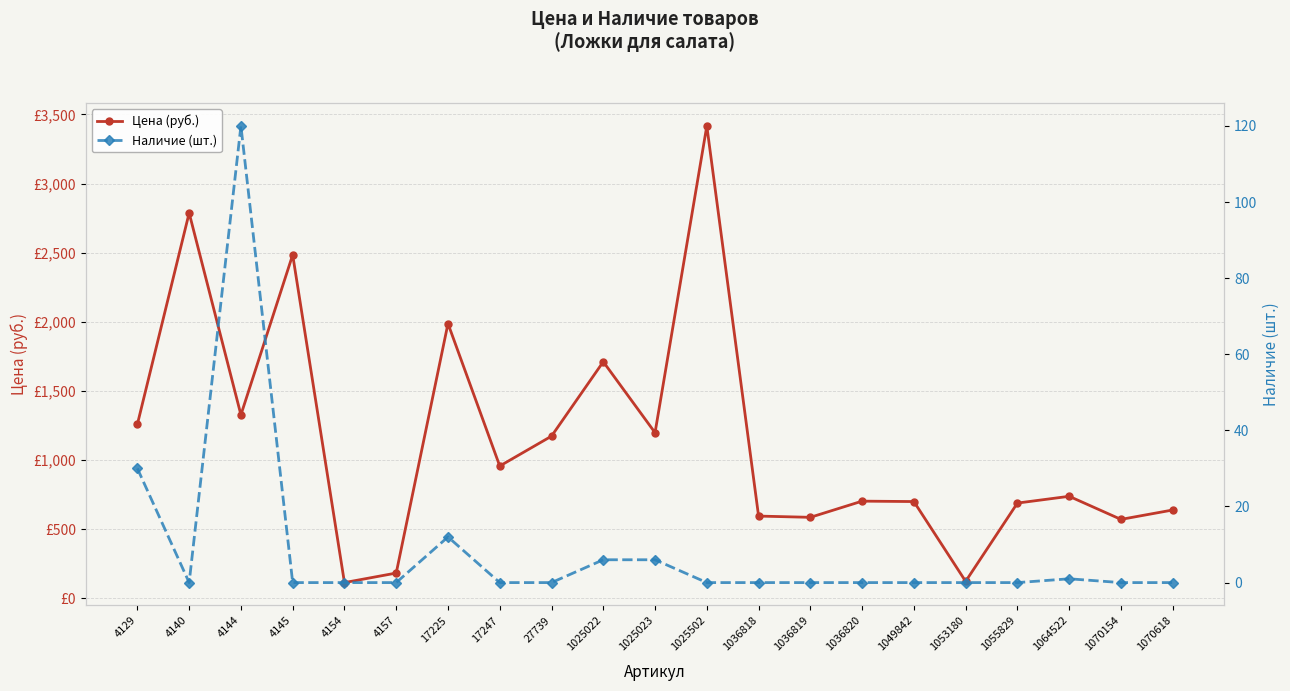

At which label does Наличие (шт.) reach its peak?

4144